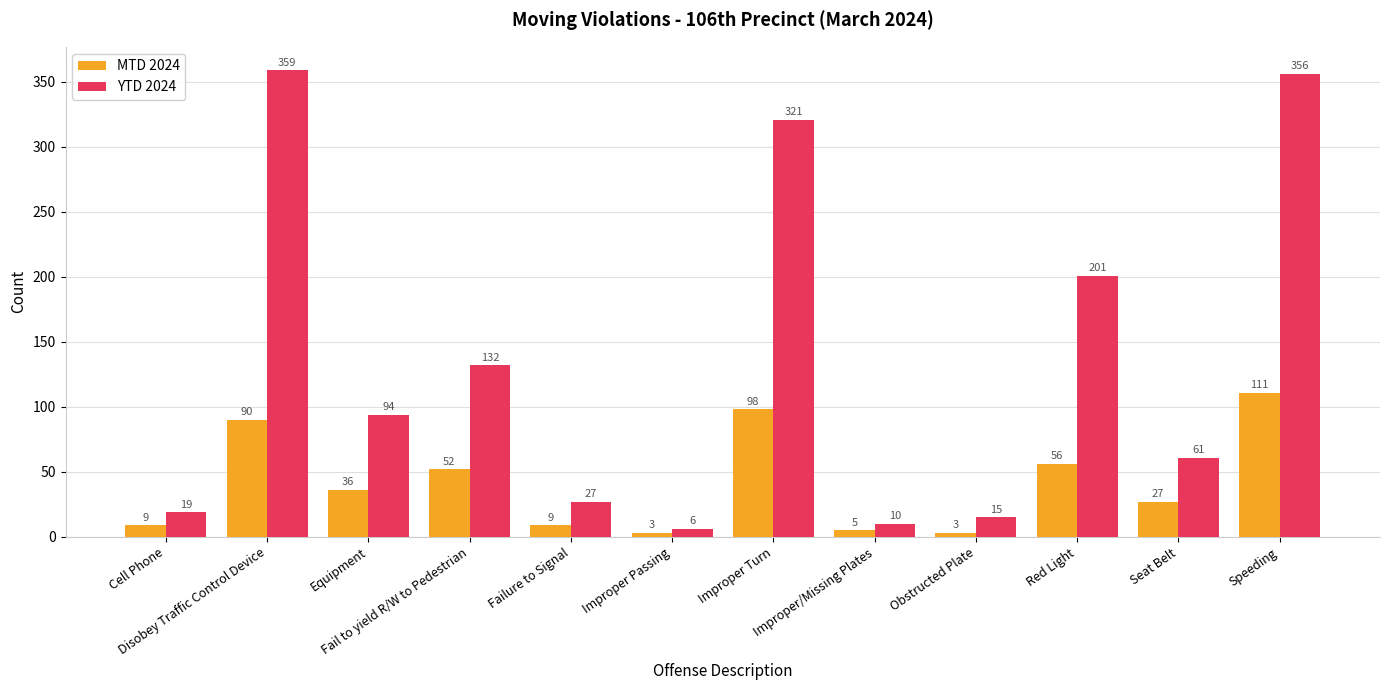

How many data points in YTD 2024 are less than 94?

6